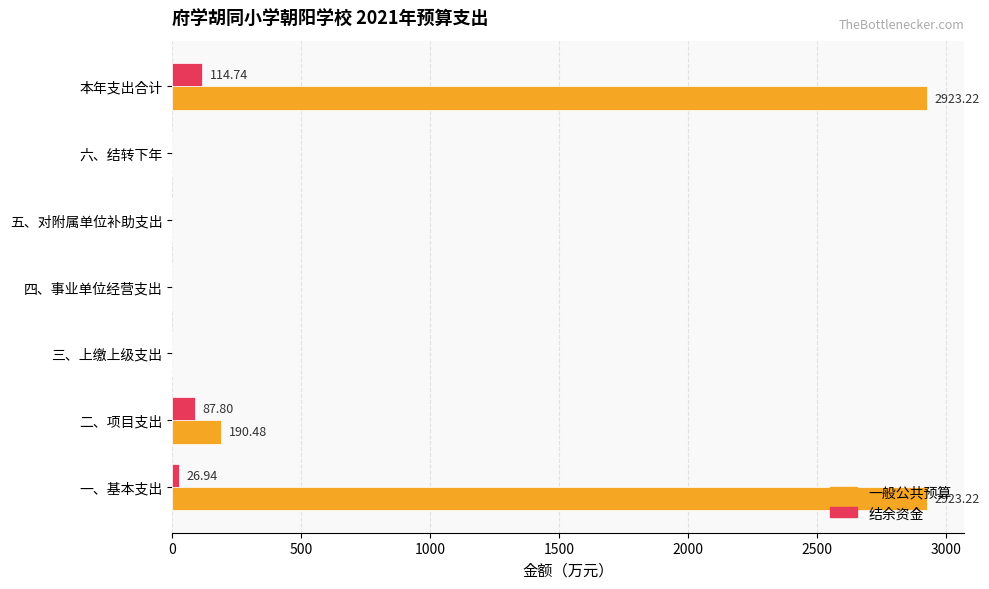

How many categories are shown in the chart?

7